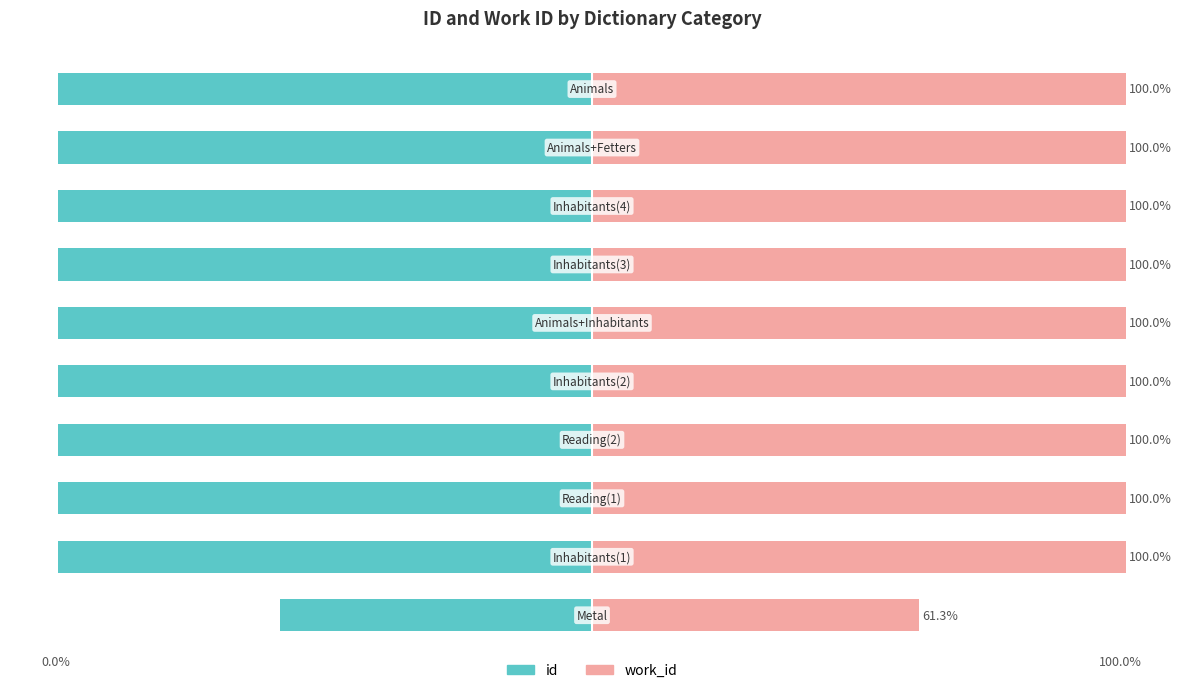

What position from the left is 0?

6